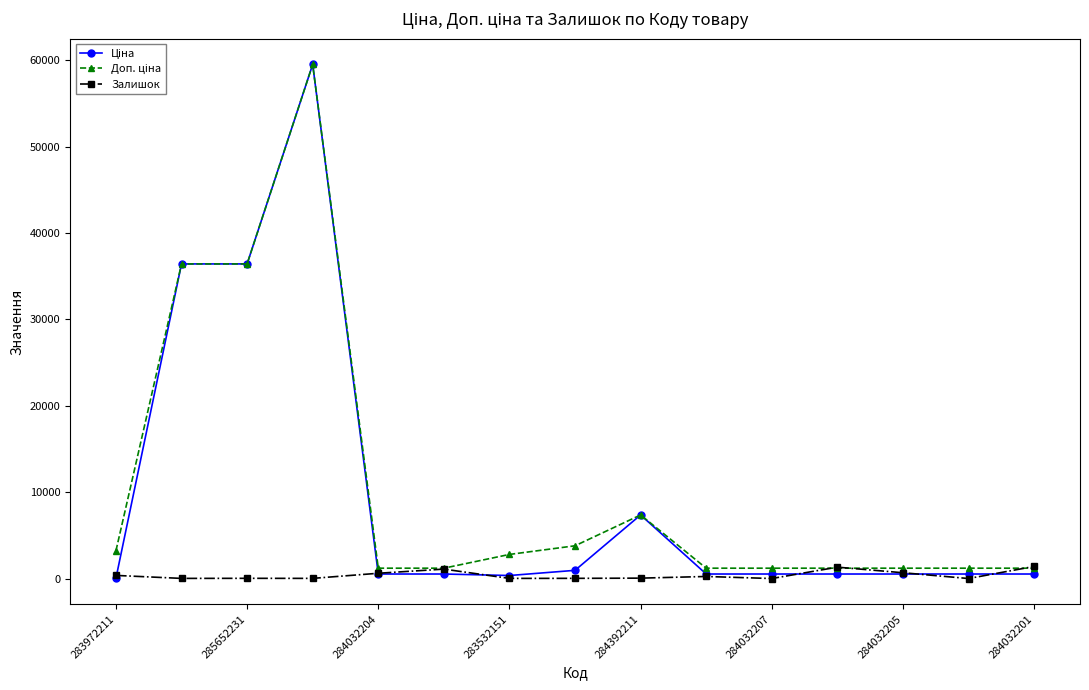

What is the maximum value shown in the chart?

59523.0